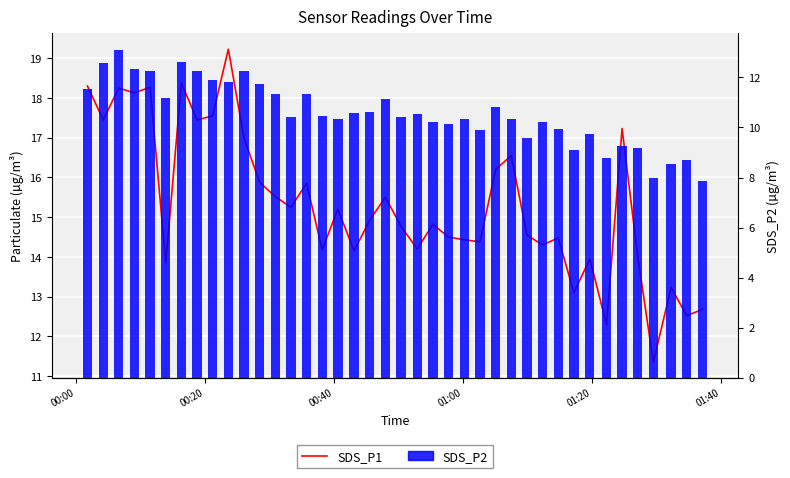

Rank the series by their average value, from lowest to highest.

SDS_P2, SDS_P1